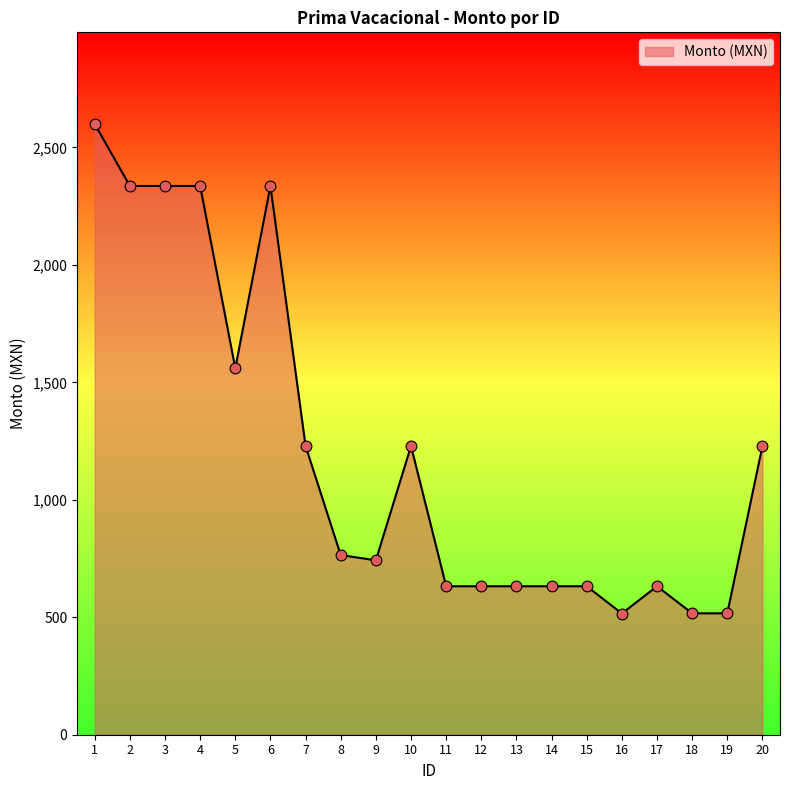

Between 8 and 17, which is larger?

8